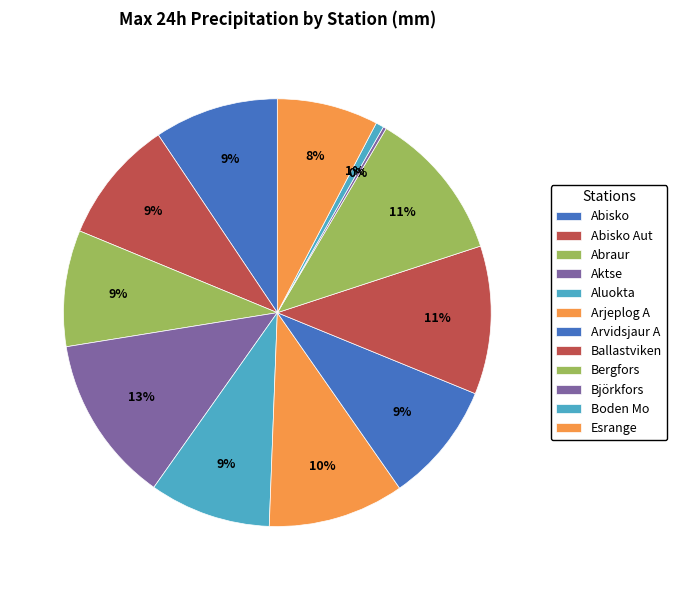

True or false: Björkfors accounts for 0% of the total.

True